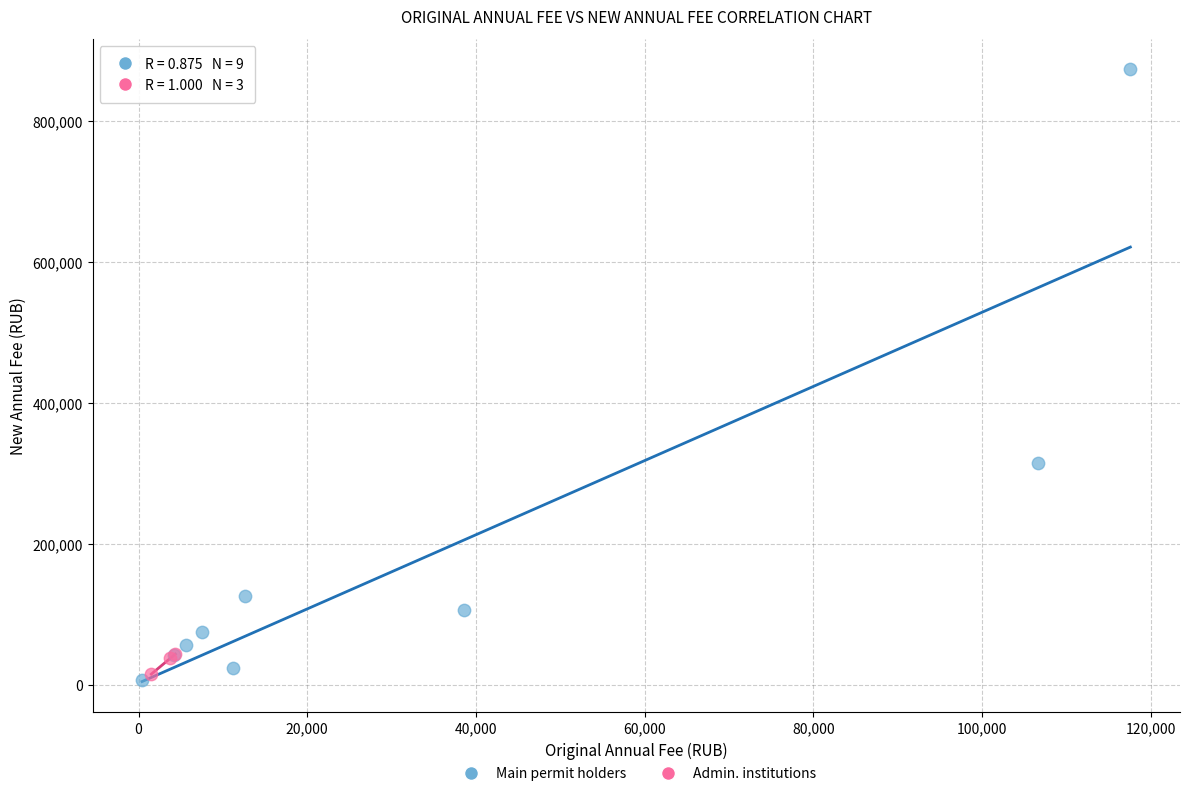

Which series reaches the maximum Y coordinate?

Main permit holders